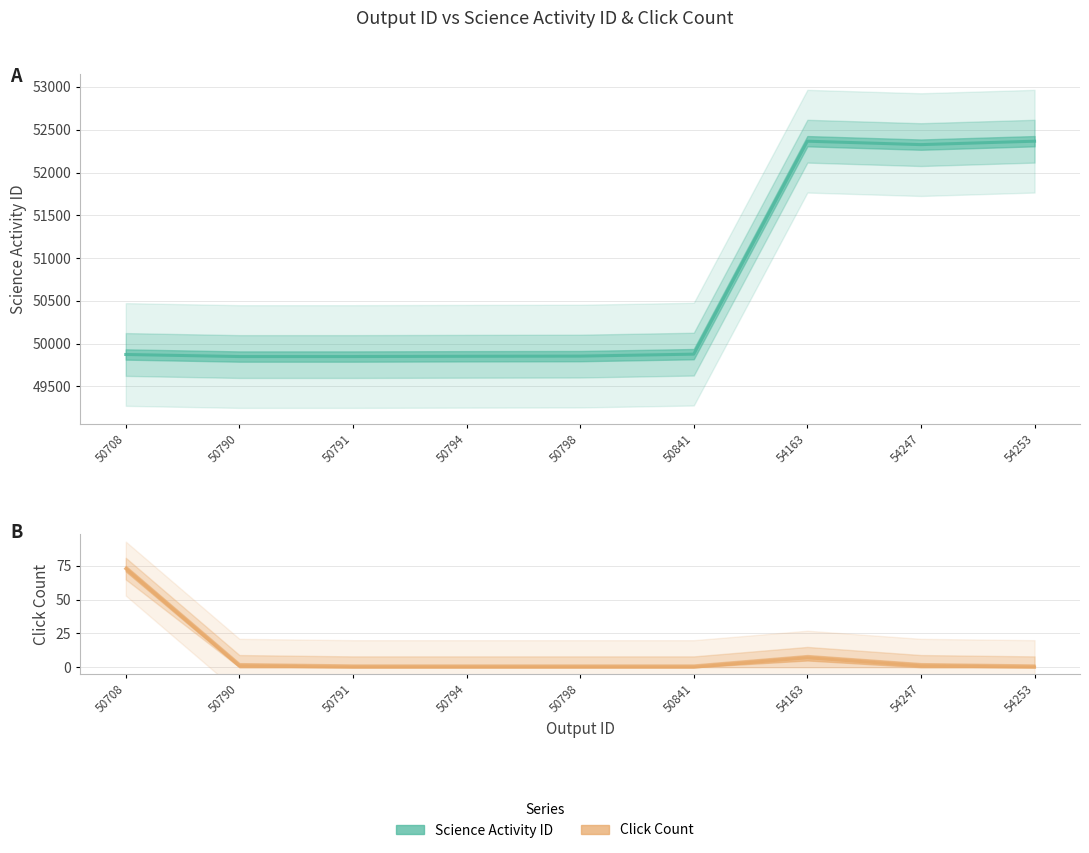

Is it true that Click Count equals 1 at 50790?

True